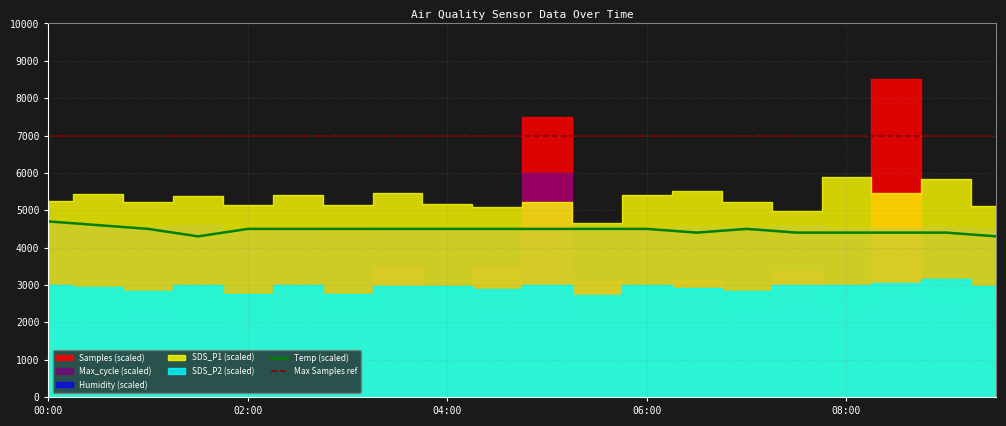

How many lines are shown in the chart?

2